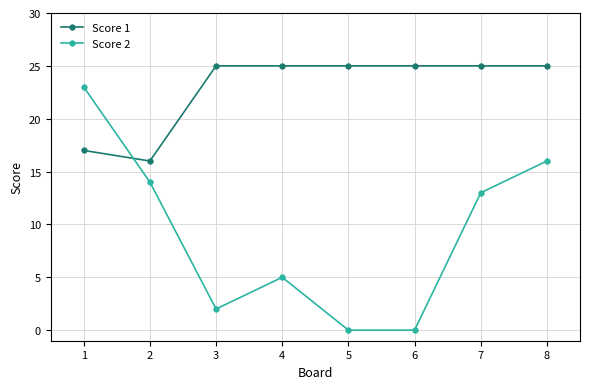

Which series has the largest total across all categories?

Score 1